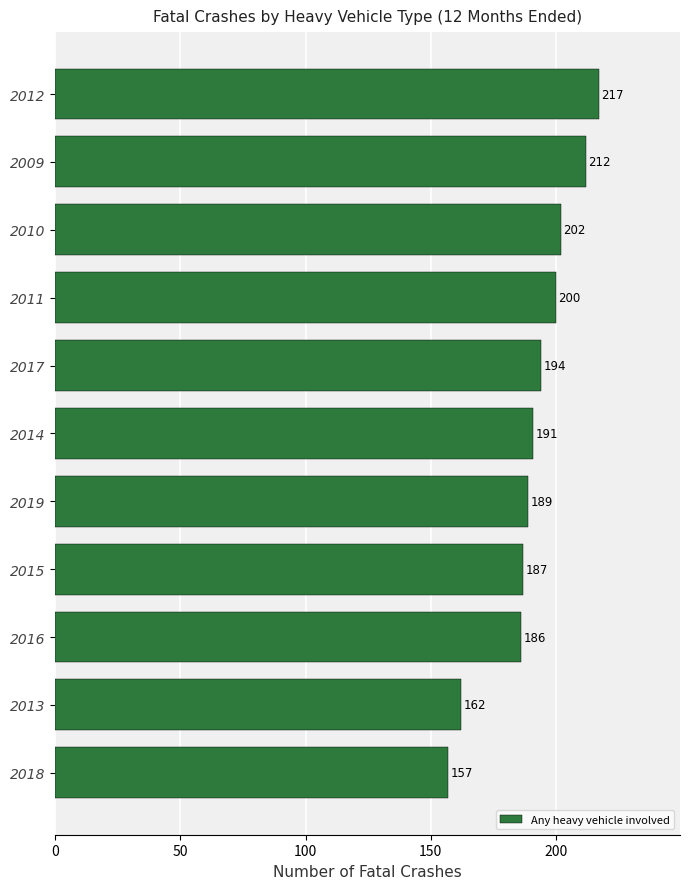

How many distinct data groups are displayed?

1